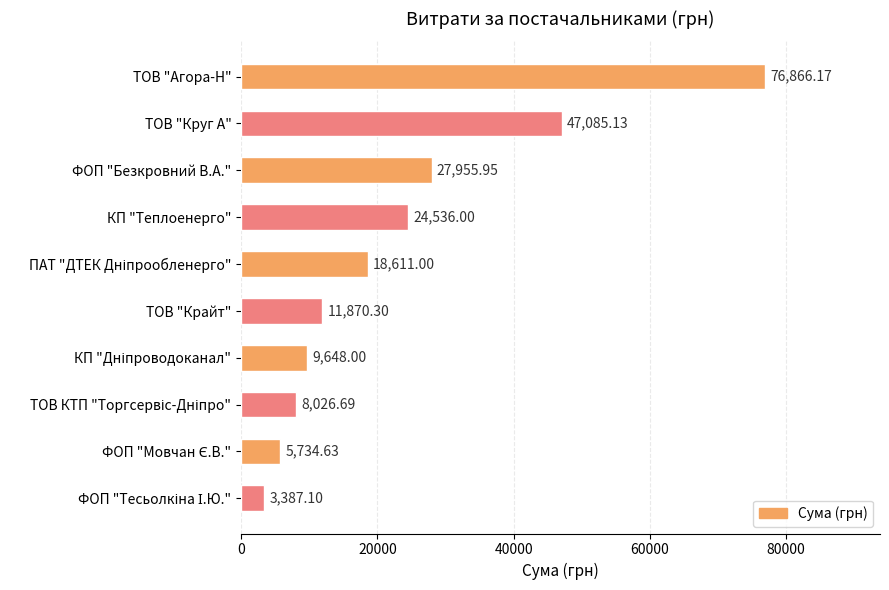

What is the difference between the values at ТОВ "Круг А" and ФОП "Безкровний В.А."?

19129.2